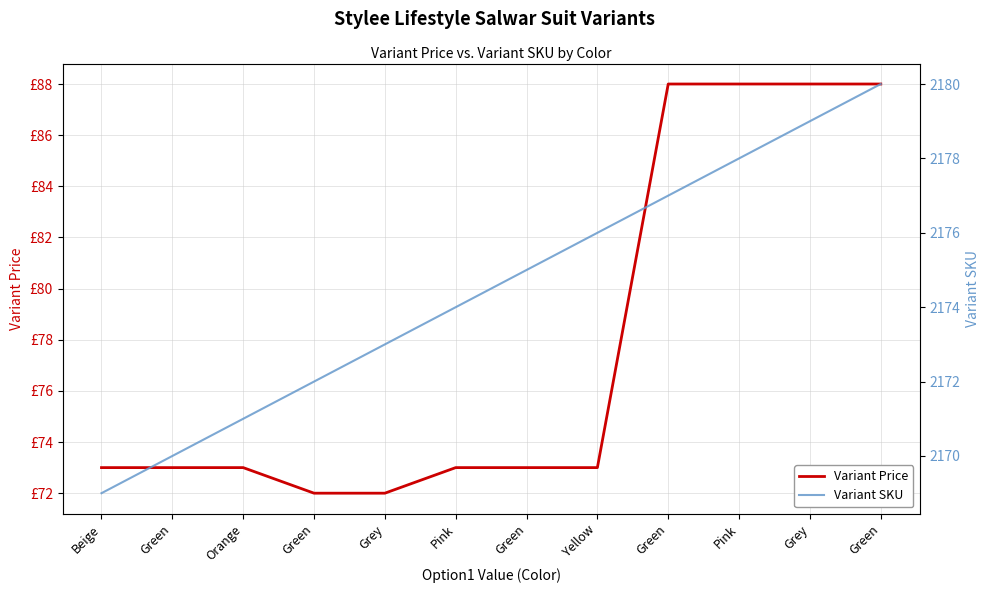

List the series in order of their peak value, lowest first.

Variant Price, Variant SKU